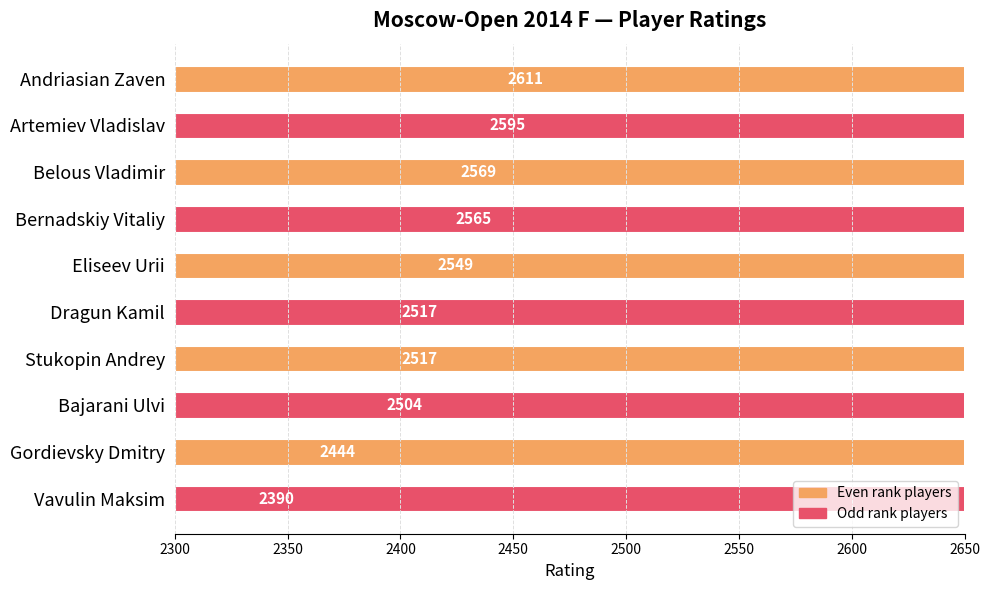

Are the bars grouped side by side (vs. stacked)?

No